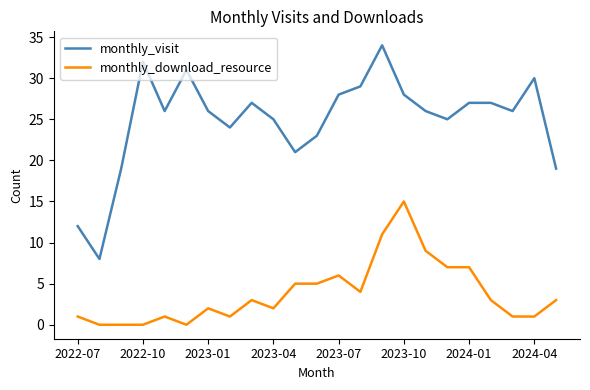

What is the maximum value for monthly_visit?

34